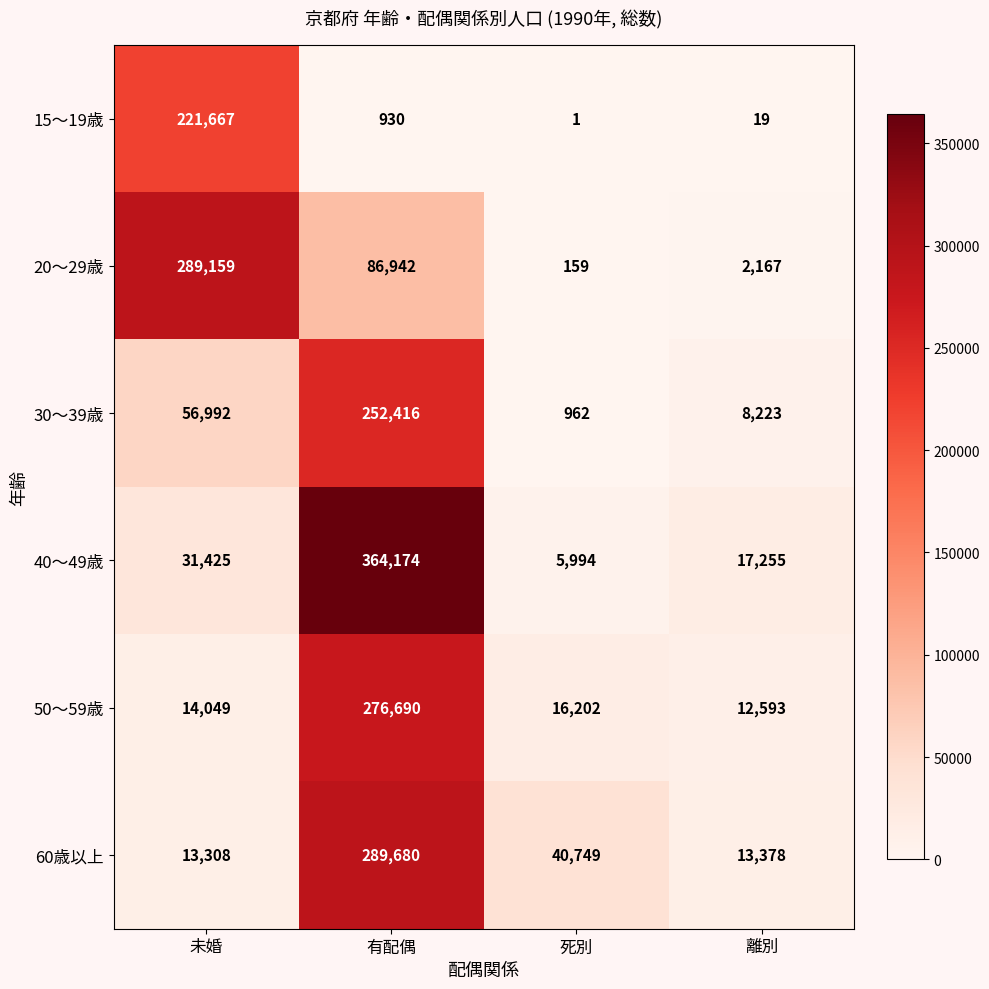

Which series has the largest range (max minus min)?

40～49歳